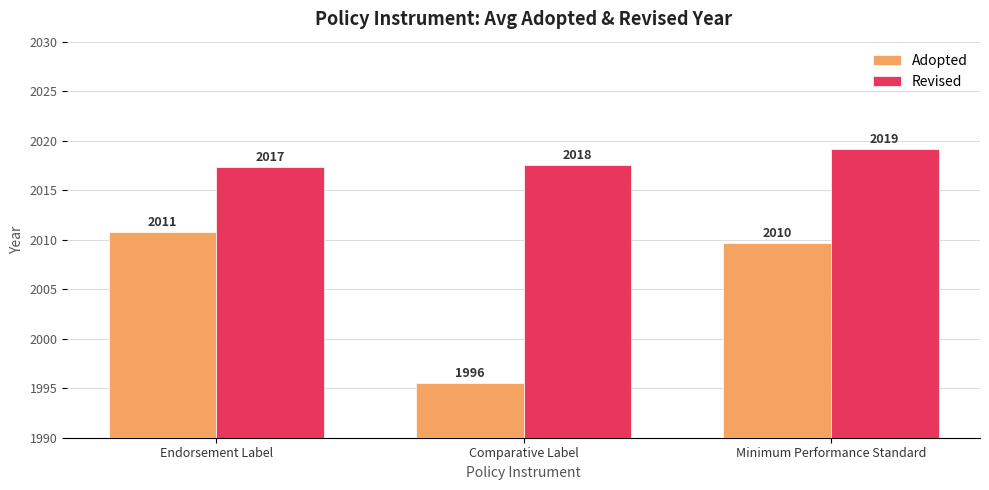

The Revised series shows 809.0 at Endorsement Label. True or false?

False